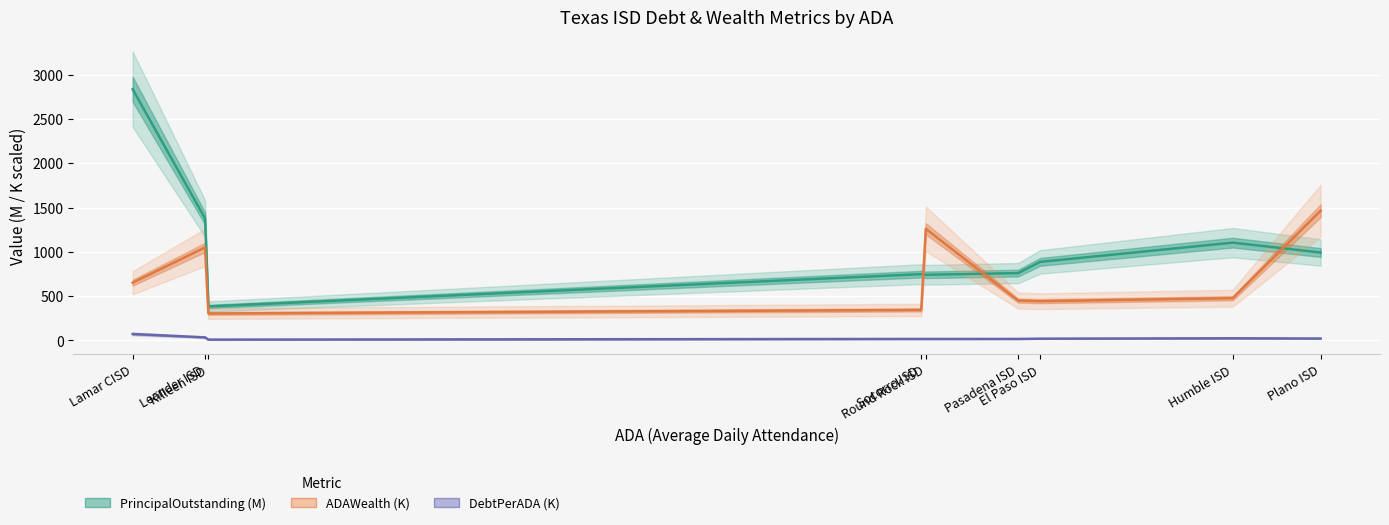

Between Round Rock ISD and Plano ISD, which series saw the biggest shift?

PrincipalOutstanding (M)